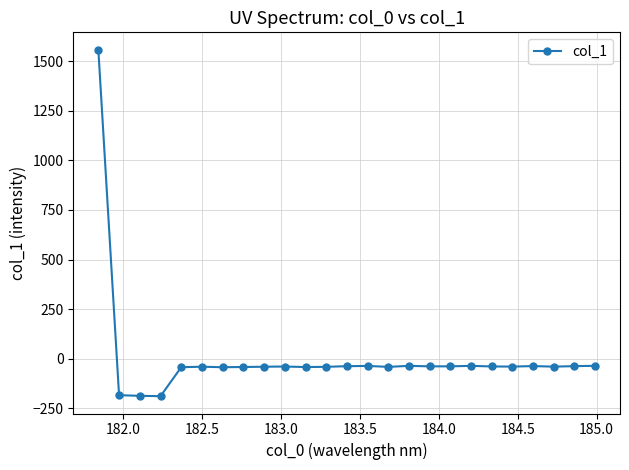

What is the value of the 6th point from the left?

-39.9